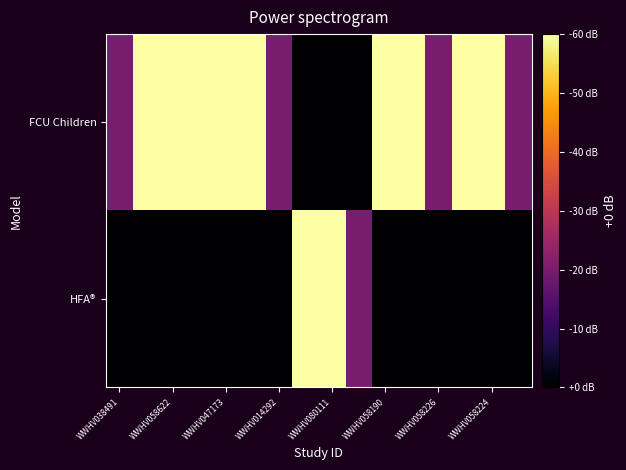

List the series in order of their peak value, highest first.

FCU Children, HFA®